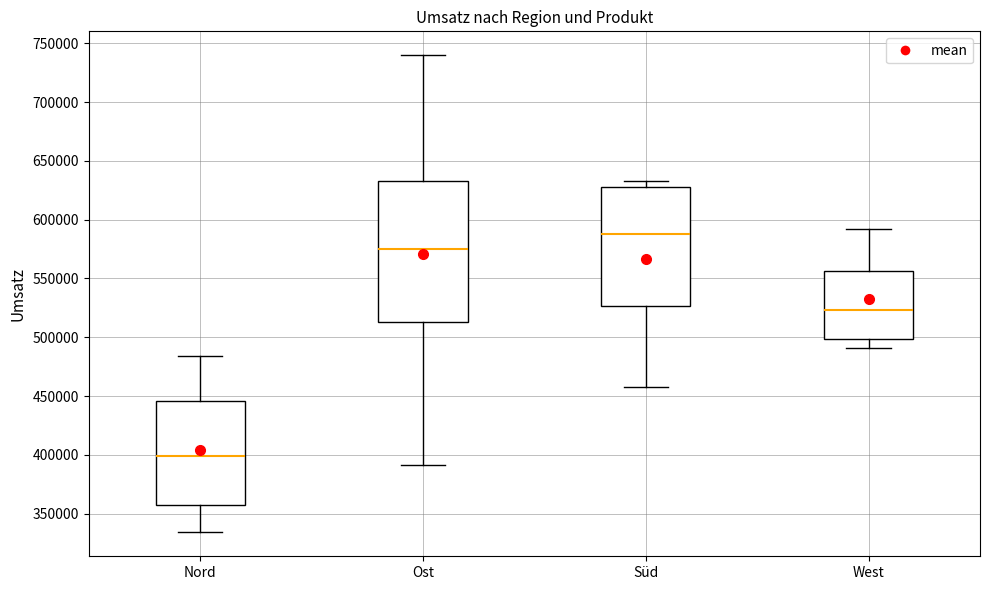

Which box's median line is the lowest?

Nord